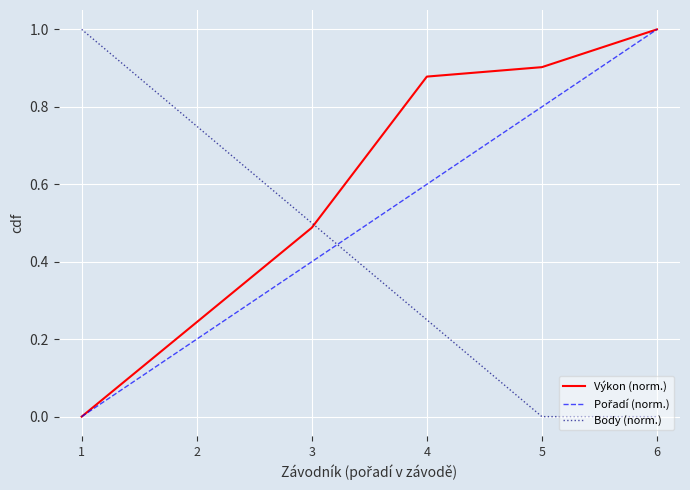

Does the chart have visible grid lines?

Yes